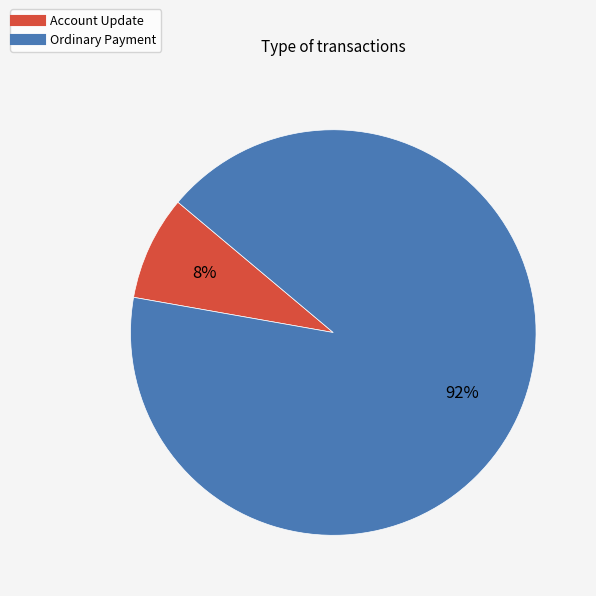

What percentage is the Ordinary Payment slice, to the nearest percent?

92%